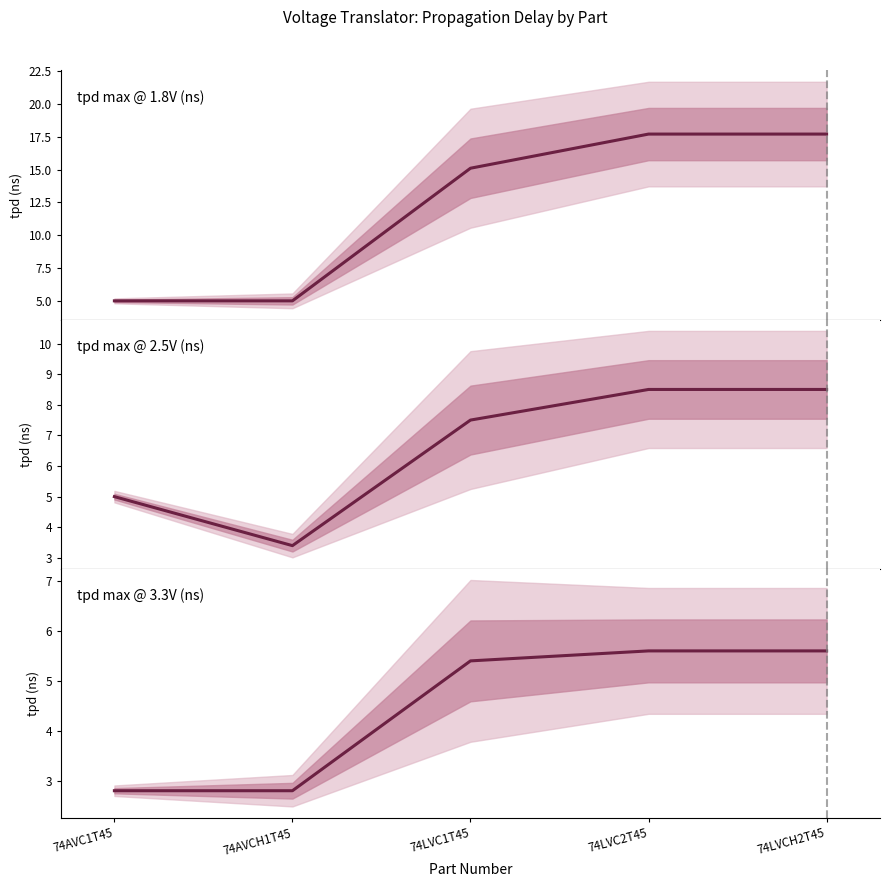

What is the difference between the second highest and minimum values in the tpd max @ 3.3V (ns) series?

2.8